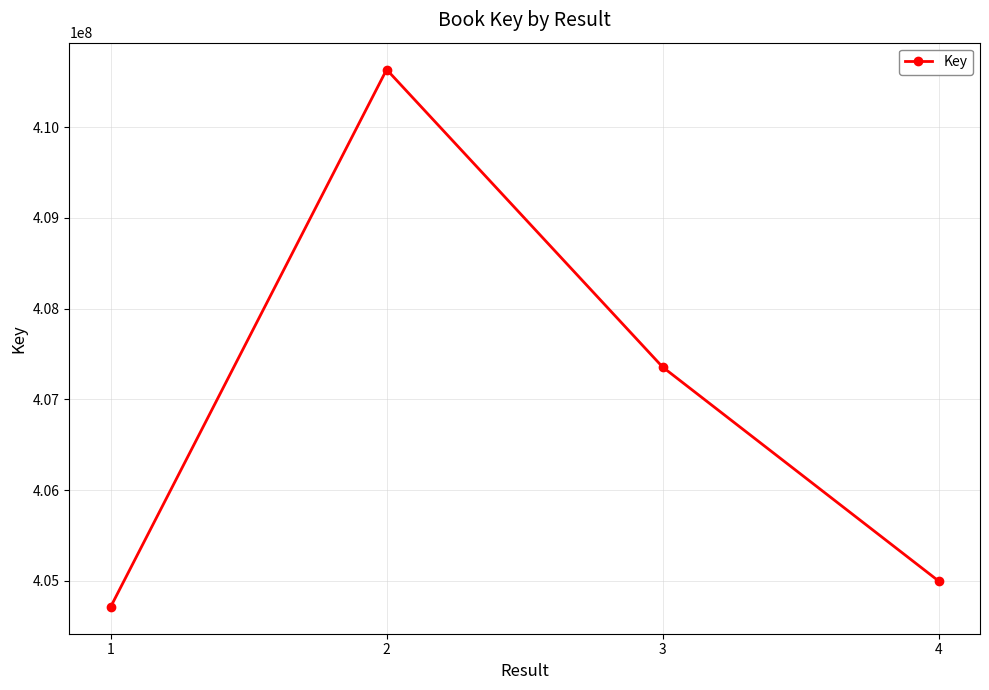

List the labels in order of value, largest first.

2, 3, 4, 1